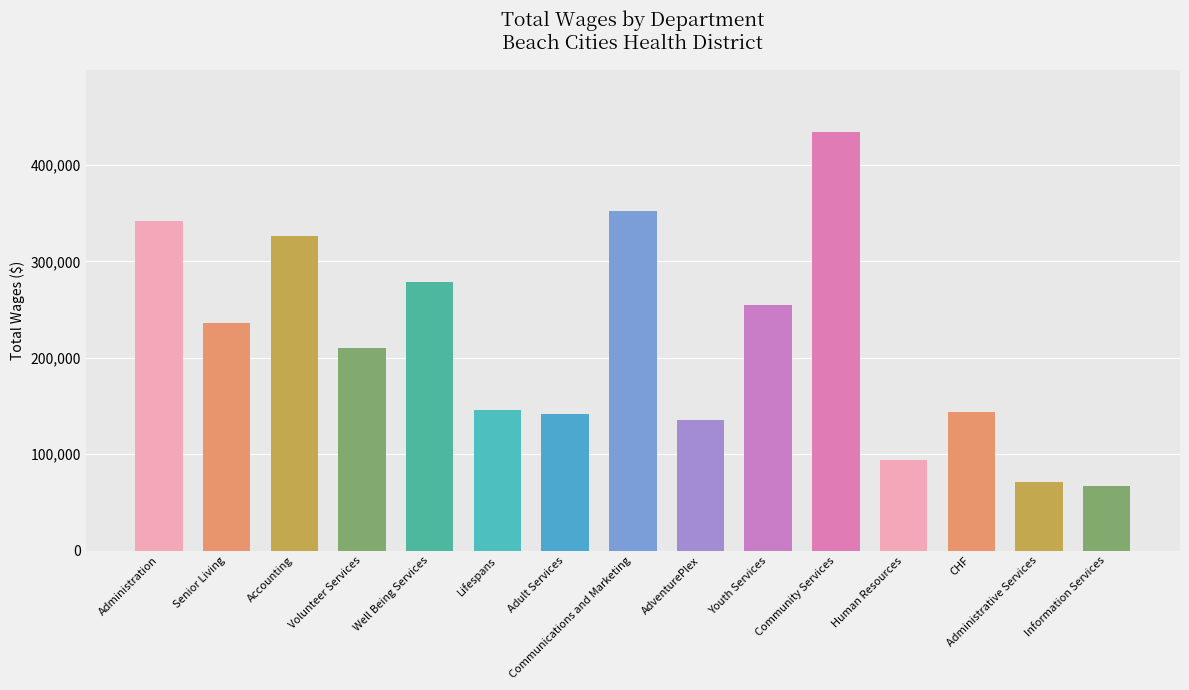

Read the value at AdventurePlex.

135341